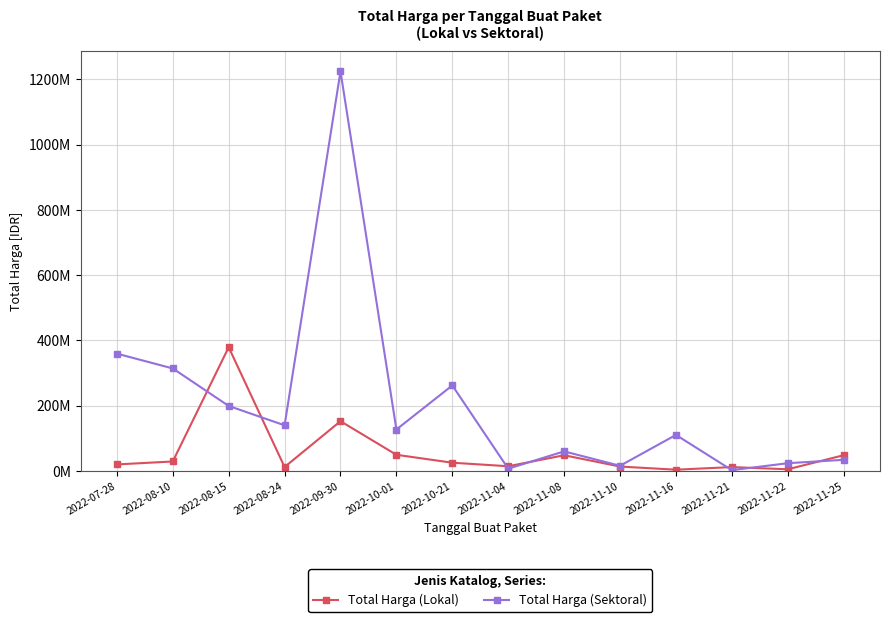

How many times do Total Harga (Sektoral) and Total Harga (Lokal) cross each other?

7